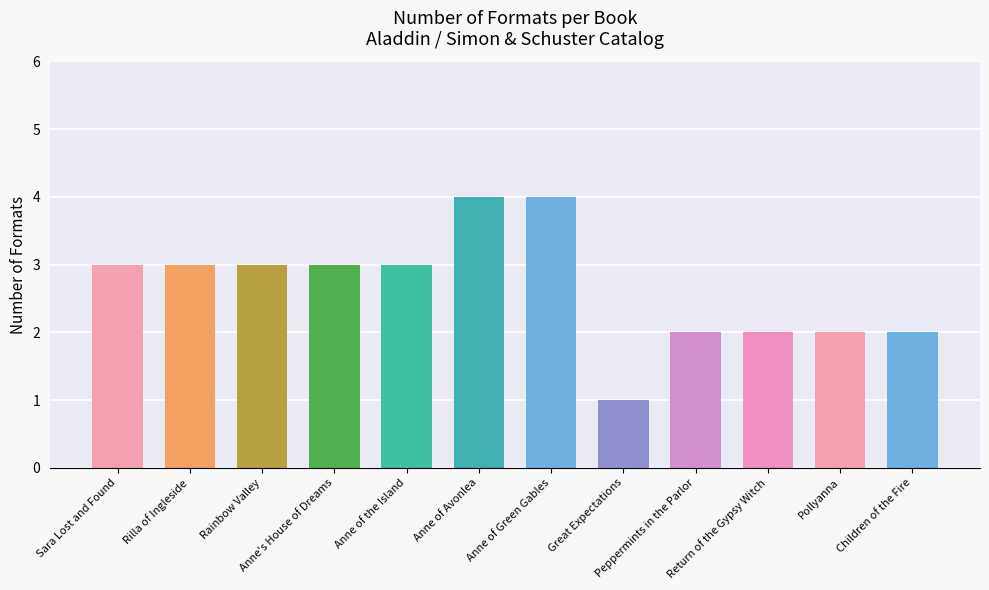

What is the value of the 11th bar from the left?

2